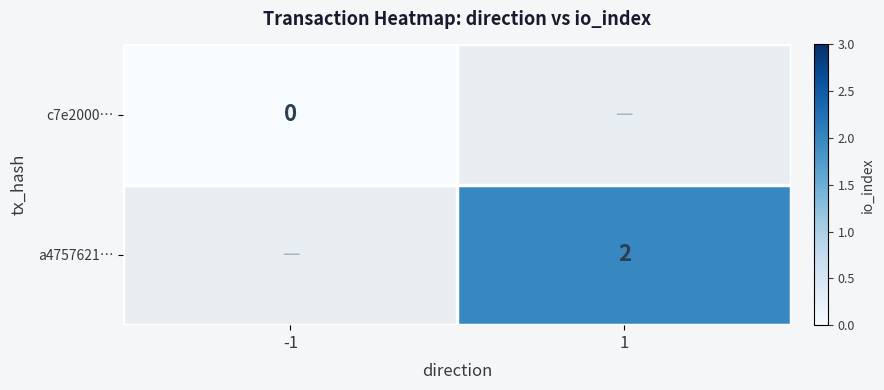

True or false: a4757621… has a value of 2 at 1.

True